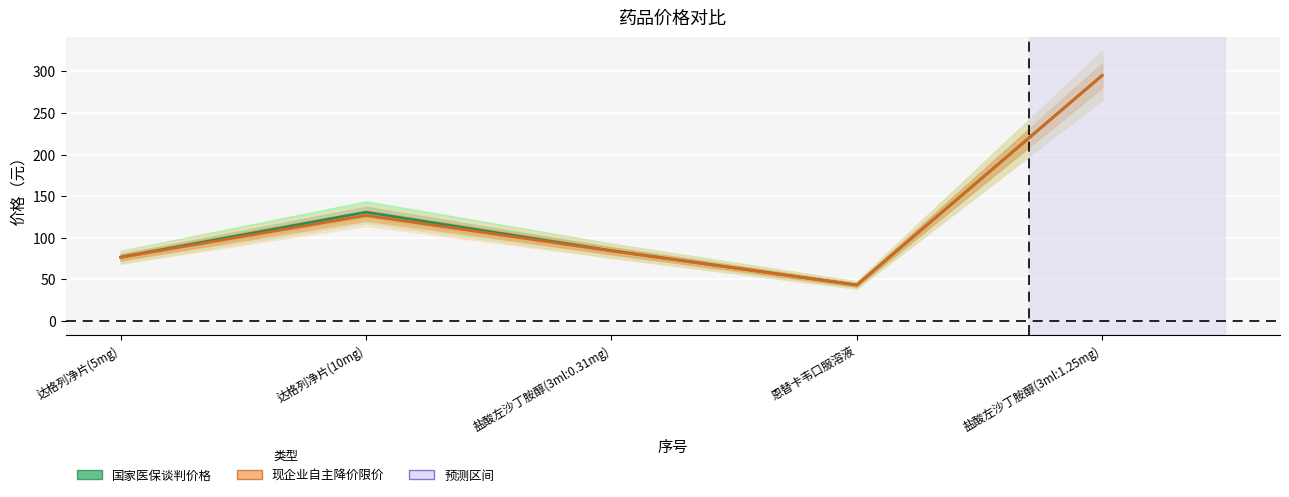

What is the total value across all series at 恩替卡韦口服溶液?

86.6